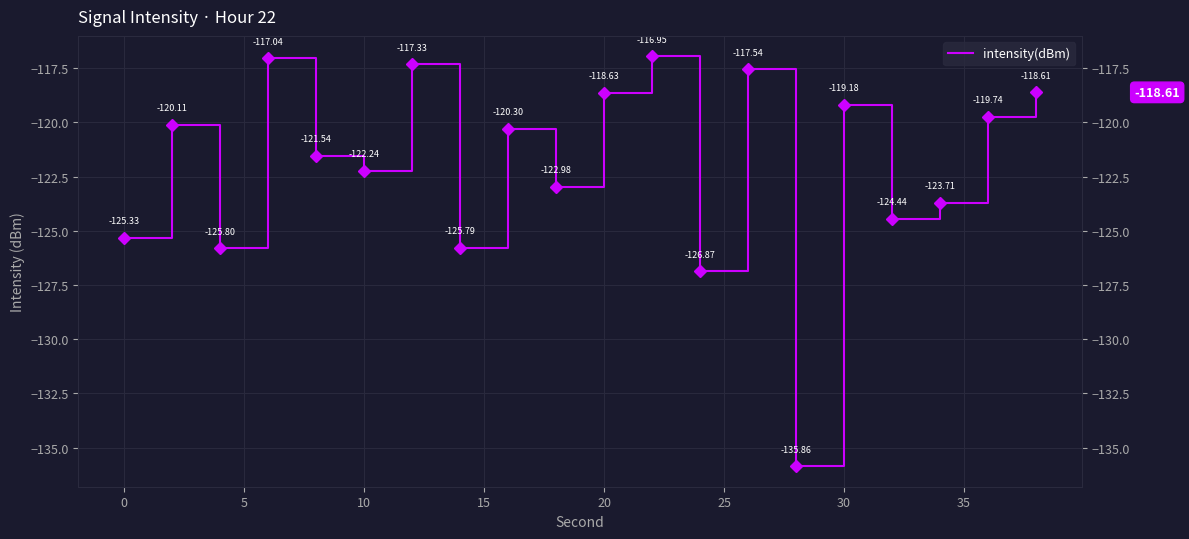

True or false: the data has more than 0 interior local peaks.

True